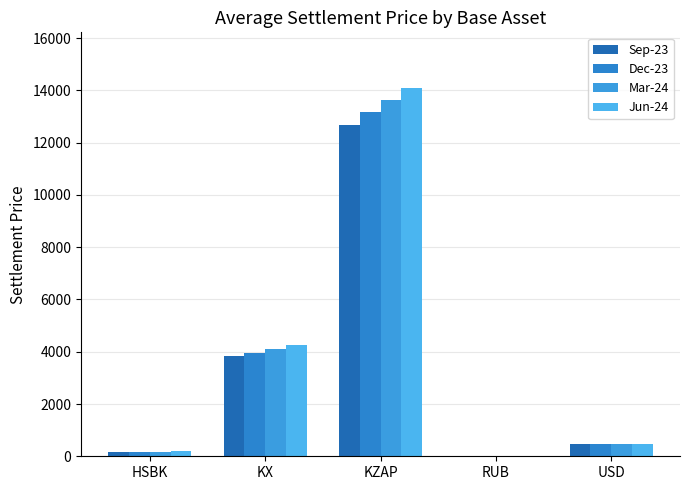

True or false: Sep-23 has a value of 12678.2 at KZAP.

True